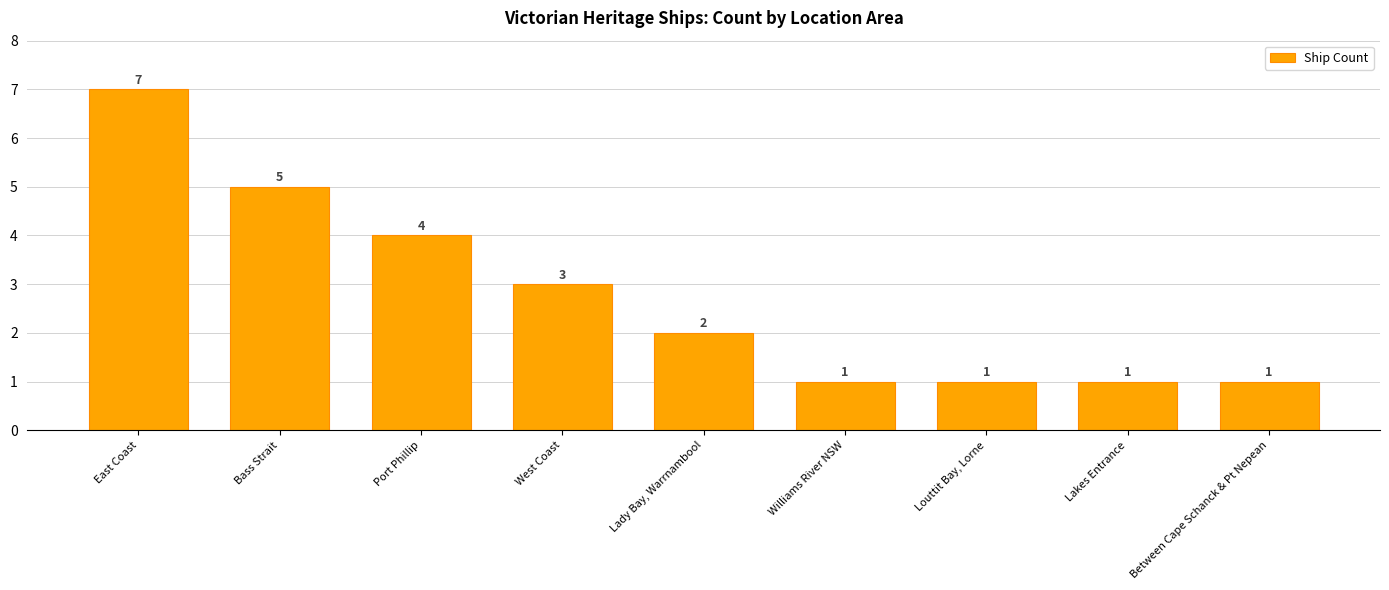

At which label is the value closest to 4?

Port Phillip